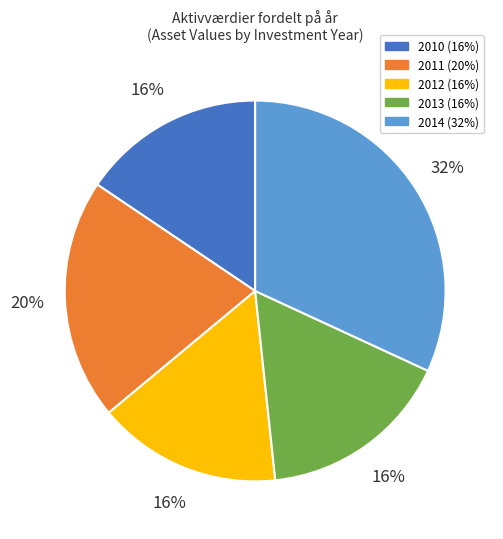

How many slices are in this pie chart?

5